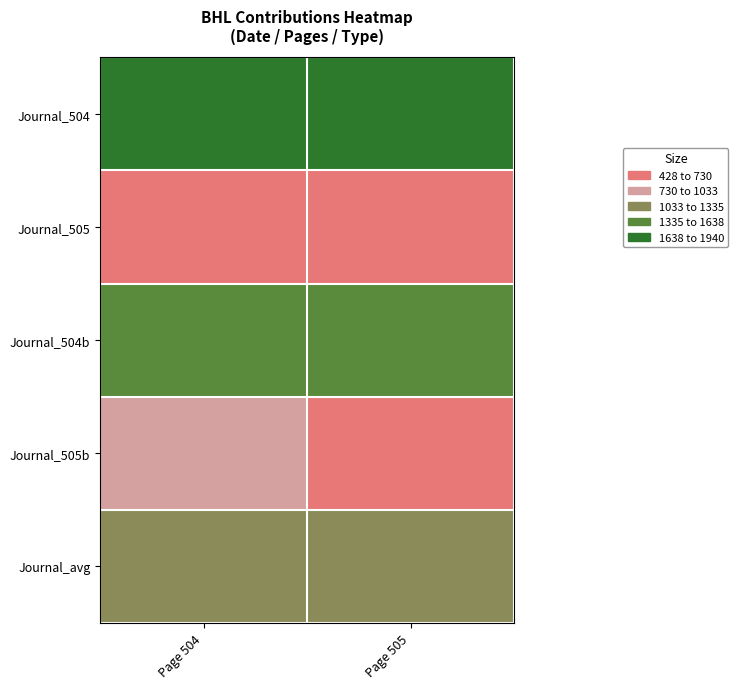

What is the minimum value shown in the chart?

428.0